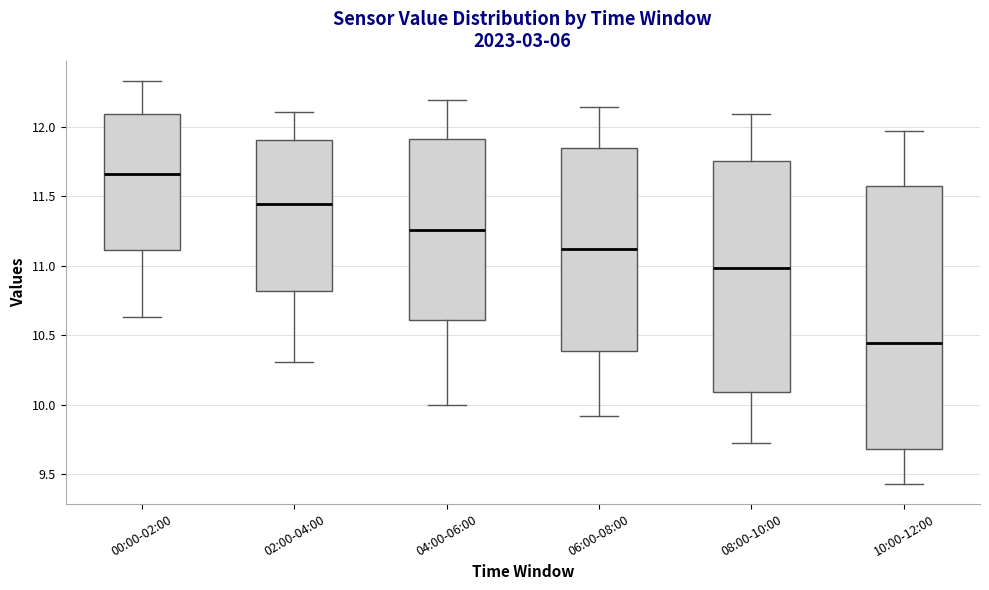

Comparing the boxes themselves (not the whiskers), which one is the tallest?

10:00-12:00